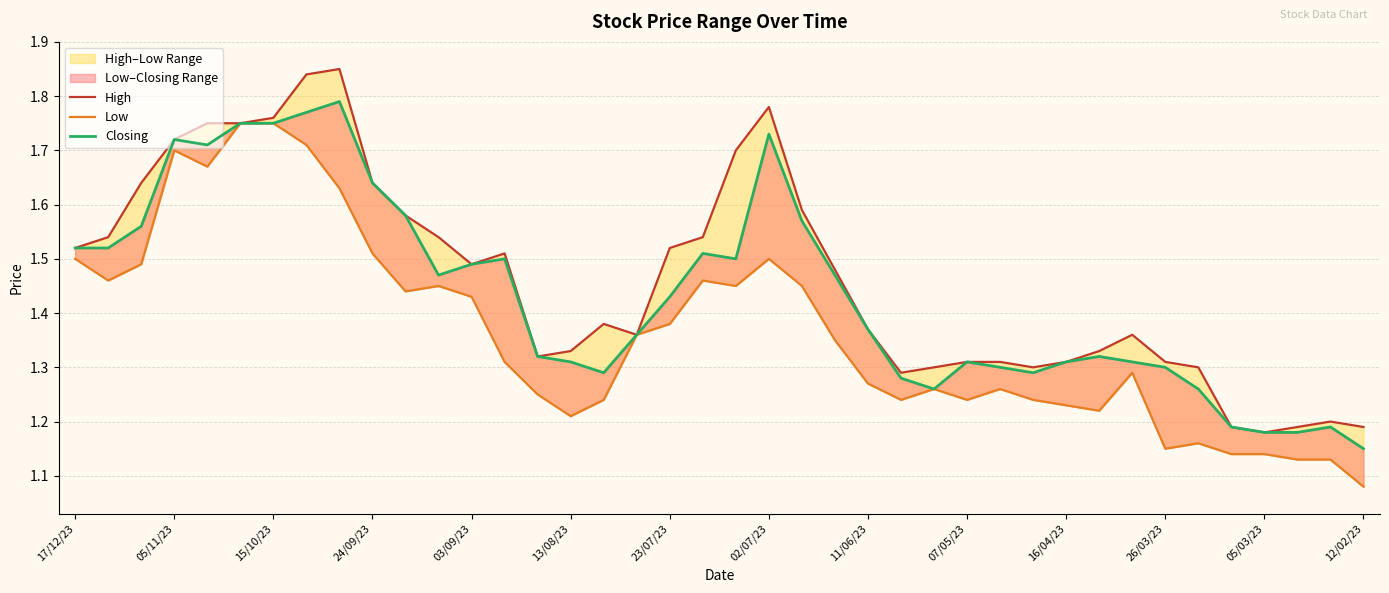

What is the spread (max minus min) of values at 24/09/23?

0.1